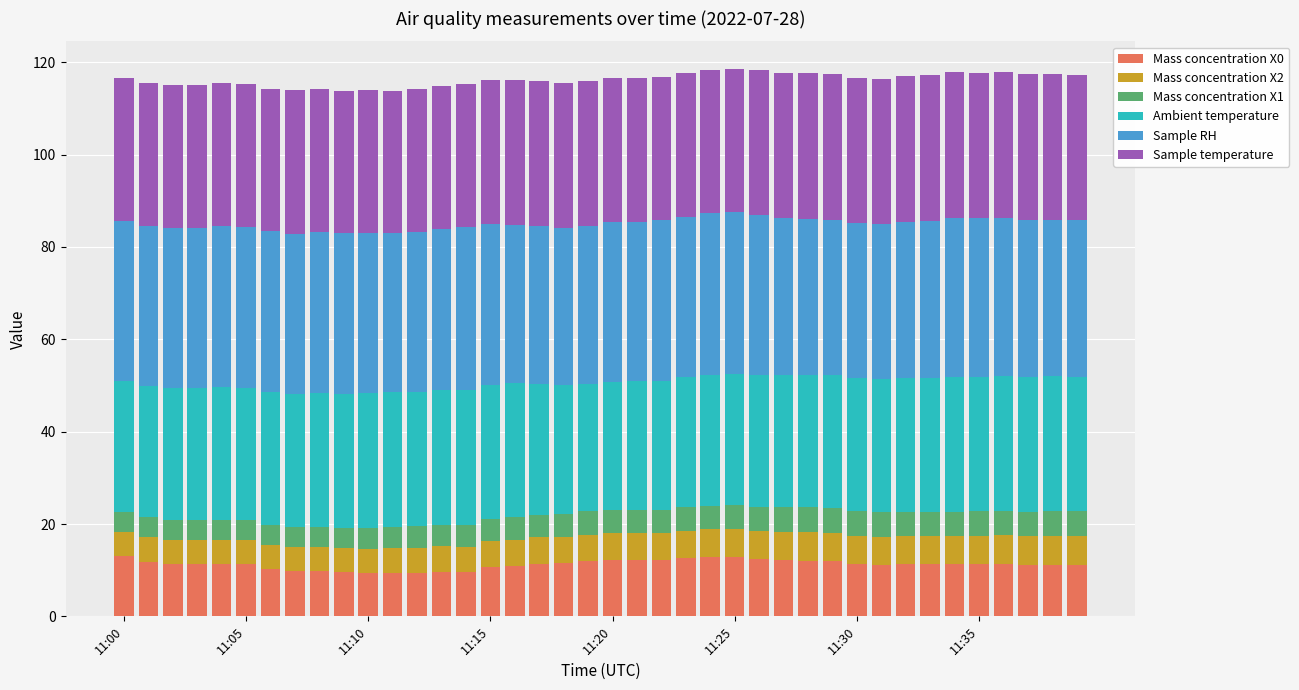

What is the difference between the second highest and minimum values in the Mass concentration X0 series?

3.5